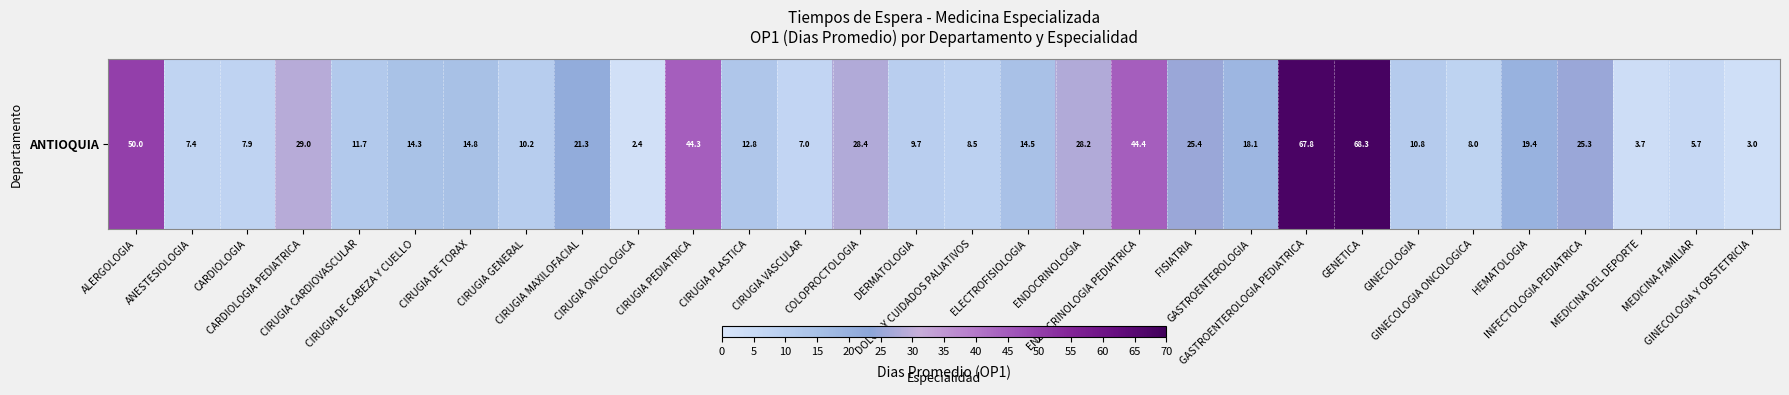

What is the greatest value displayed?

68.3